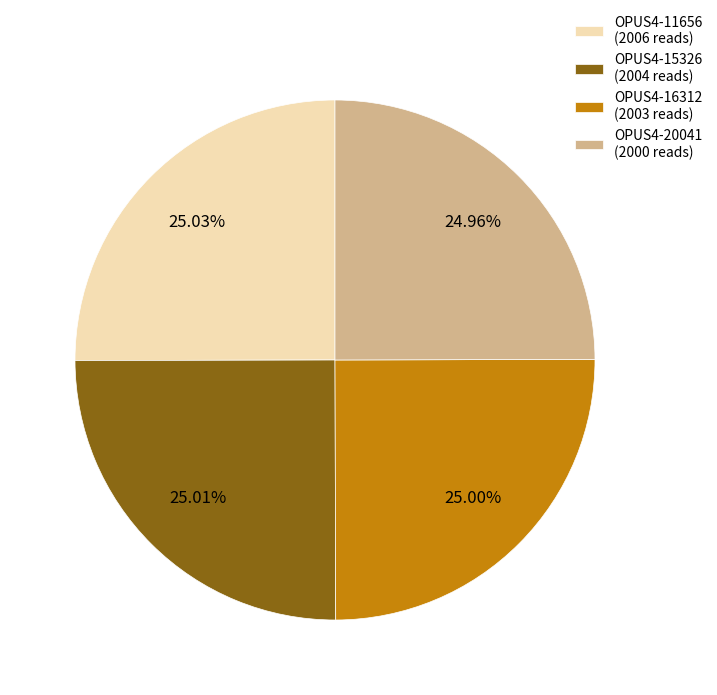

To the nearest percent, what portion does OPUS4-20041 represent?

25%